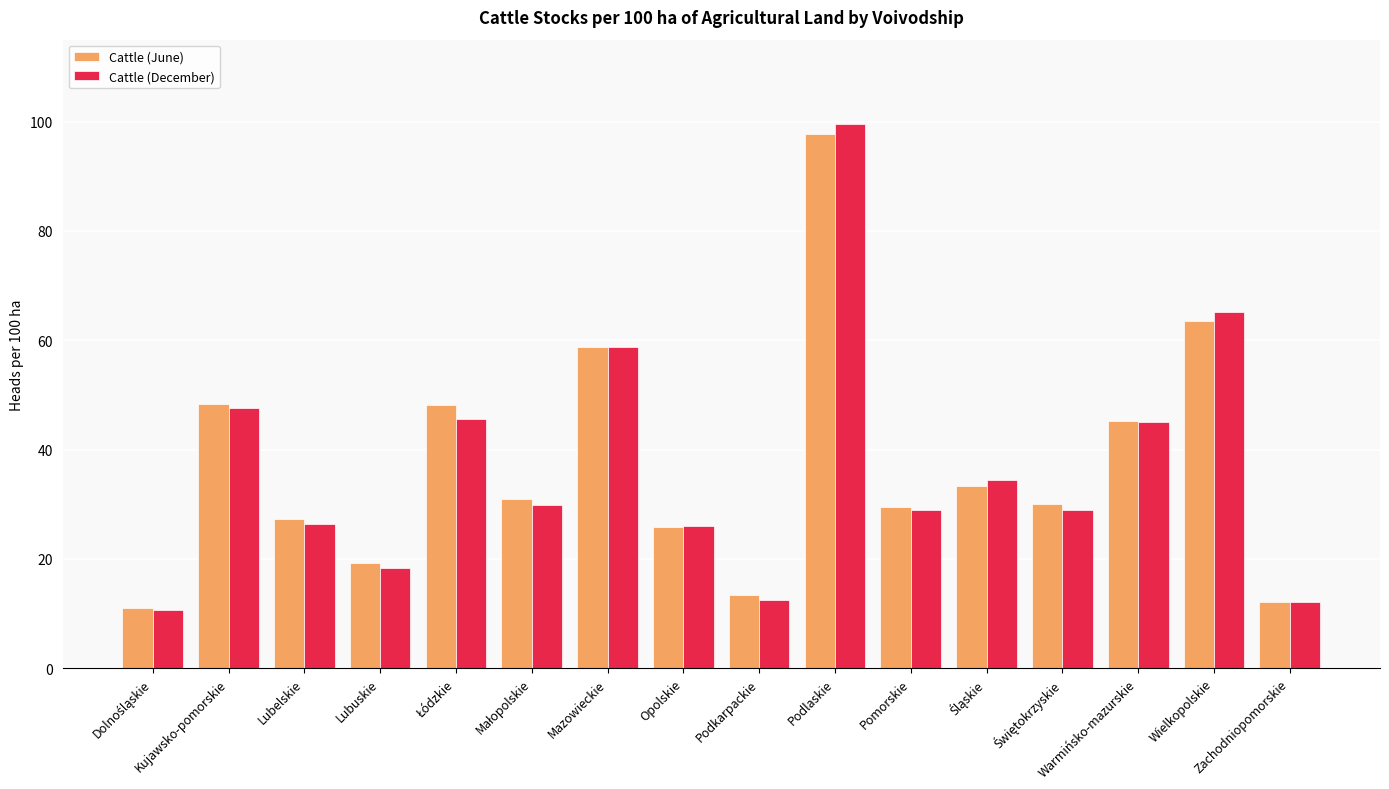

What is the total value across all series at Kujawsko-pomorskie?

95.9